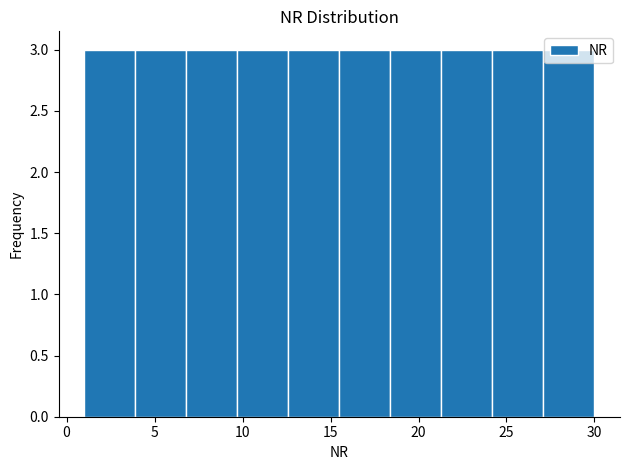

Reading left to right, transcribe this chart: for each bar, give the range it covers on the x-axis and its height. Neither the bar edges nor the heights are printed on the chart, so give them approximately, as read against the axes.

1.0 to 3.9: 3
3.9 to 6.8: 3
6.8 to 9.7: 3
9.7 to 12.6: 3
12.6 to 15.5: 3
15.5 to 18.4: 3
18.4 to 21.3: 3
21.3 to 24.2: 3
24.2 to 27.1: 3
27.1 to 30.0: 3